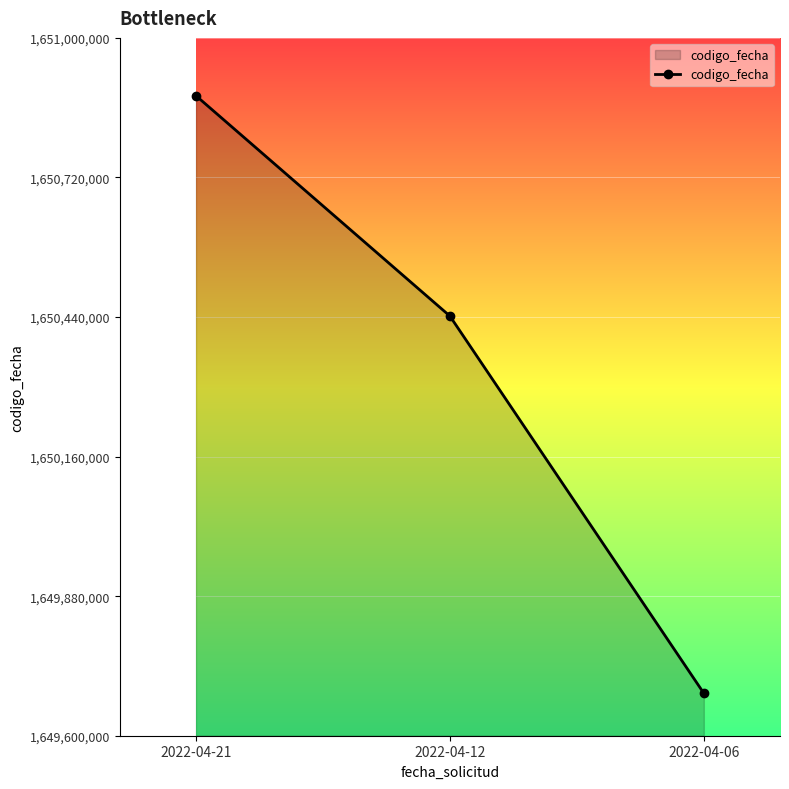

What is the maximum value shown in the chart?

1650884000